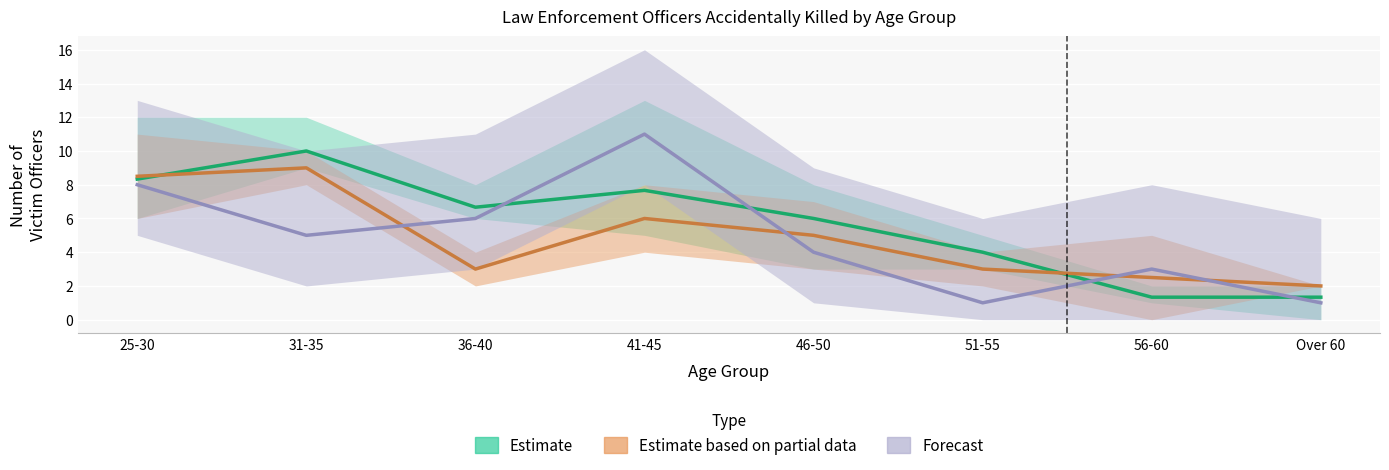

Which category has the highest value in the Estimate based on partial data series?

31-35